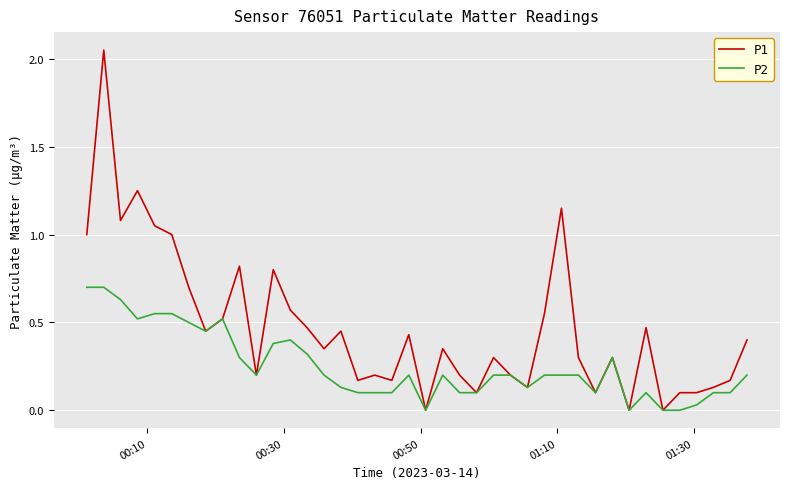

List the series in order of their overall mean, highest first.

P1, P2